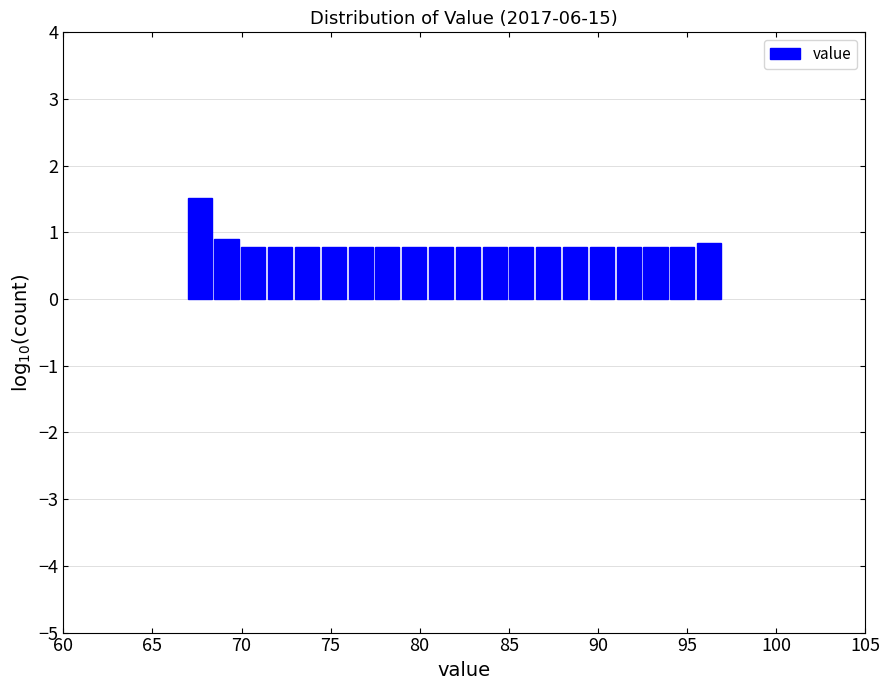

Read against the x-axis, roughly where is the centre of the tallest bar?

67.5